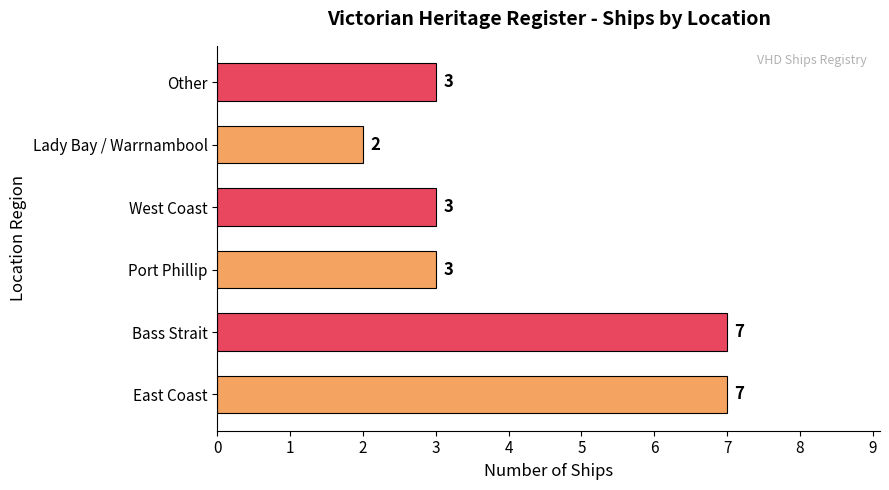

Are the bars horizontal?

Yes